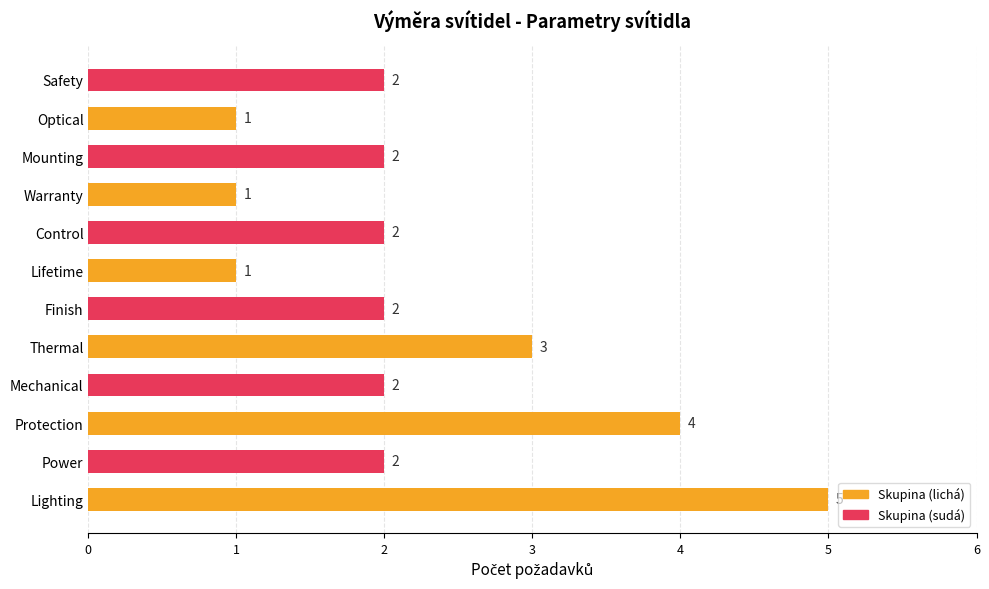

Approximately how many times larger is the value at Mechanical compared to Lifetime?

2.0